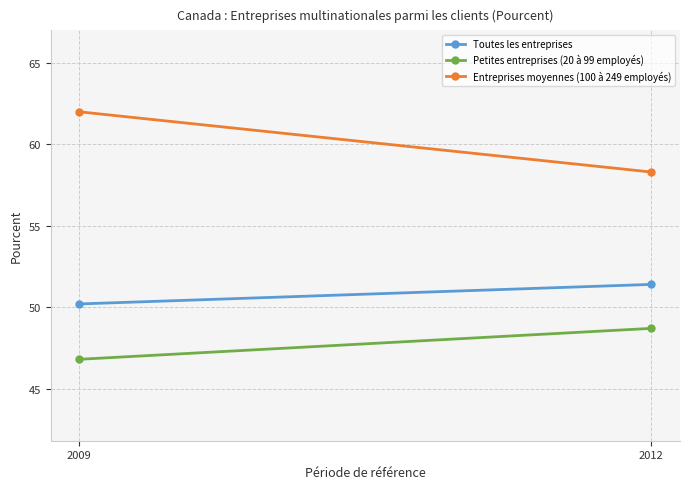

What is the value of the Entreprises moyennes (100 à 249 employés) point at the 2nd from the left?

58.3